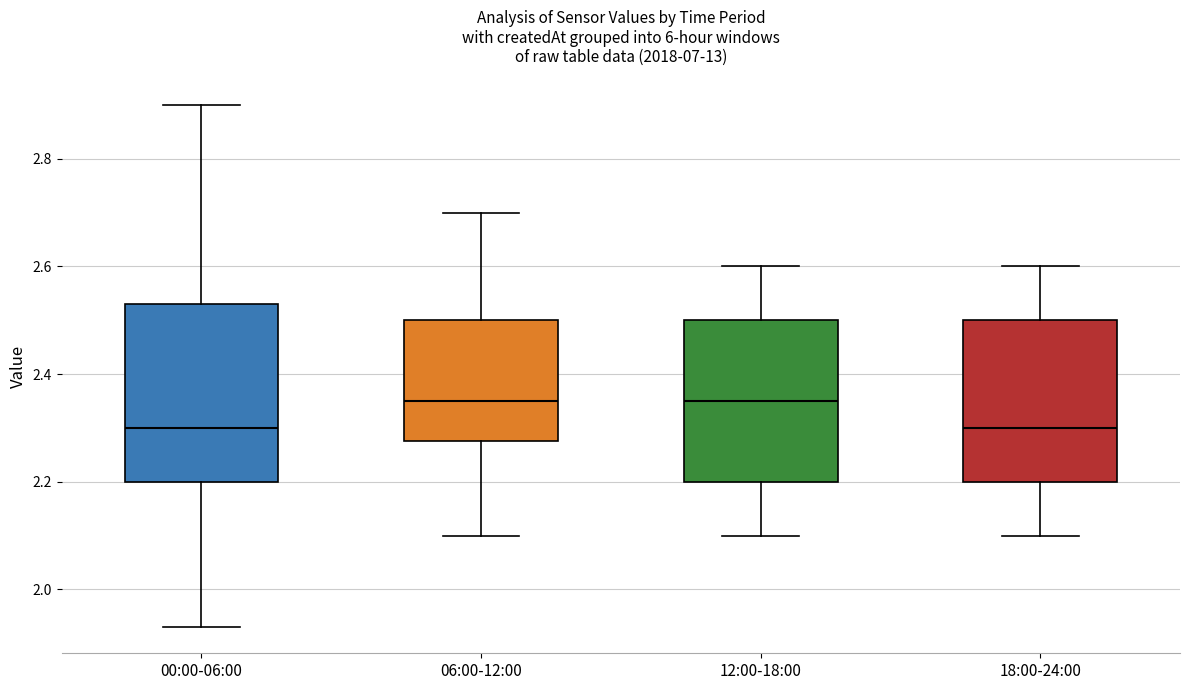

Where does the median line of the box for 06:00-12:00 sit on the y-axis? The values are not printed on the chart, so give them approximately, as read against the axis.

2.36